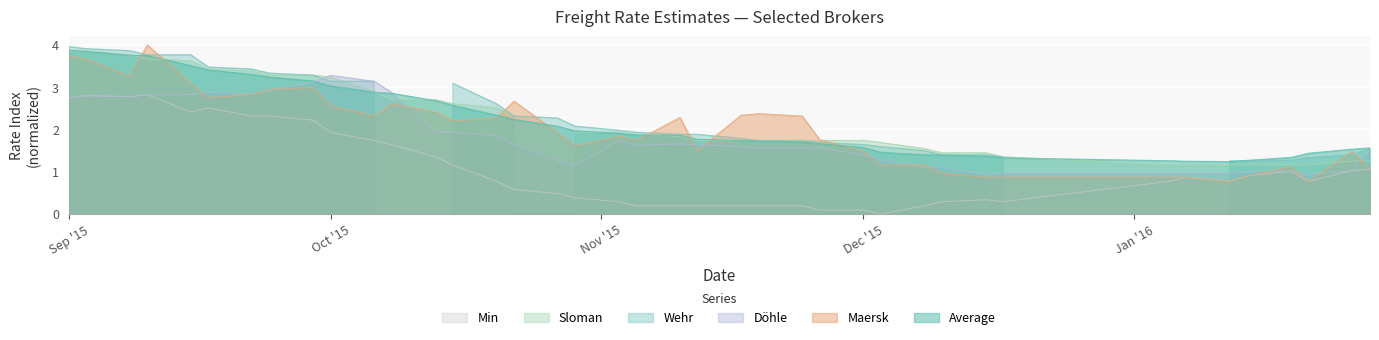

True or false: Döhle and Min intersect in this chart.

False